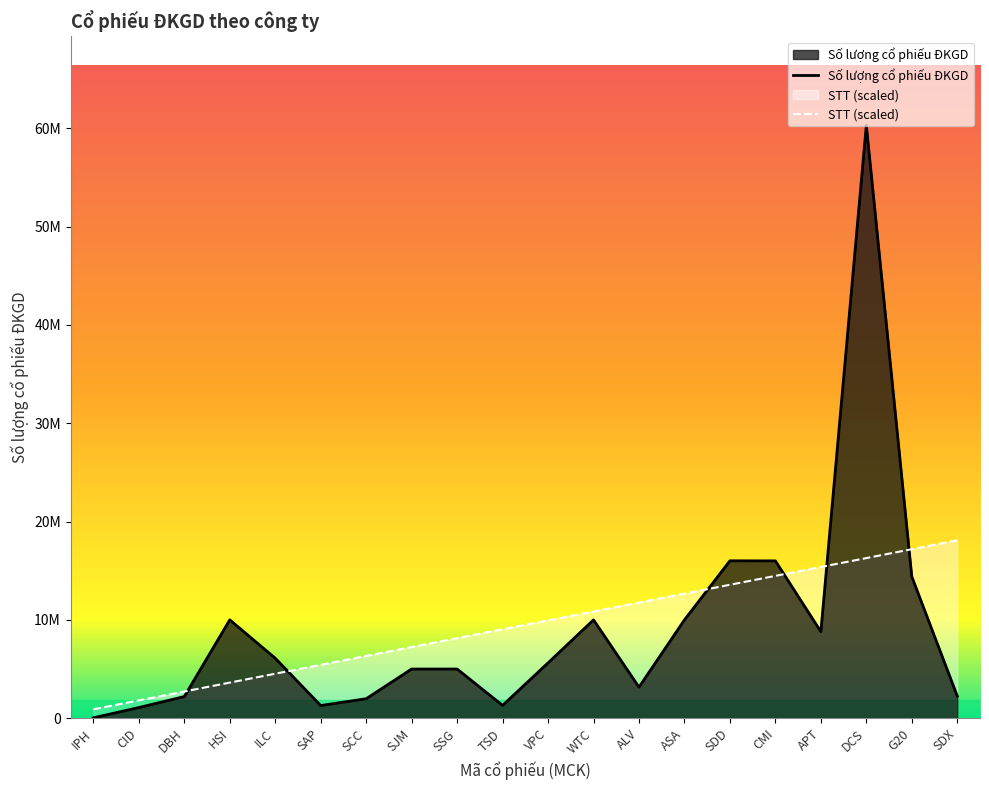

What is the maximum value for STT?

18093296.4